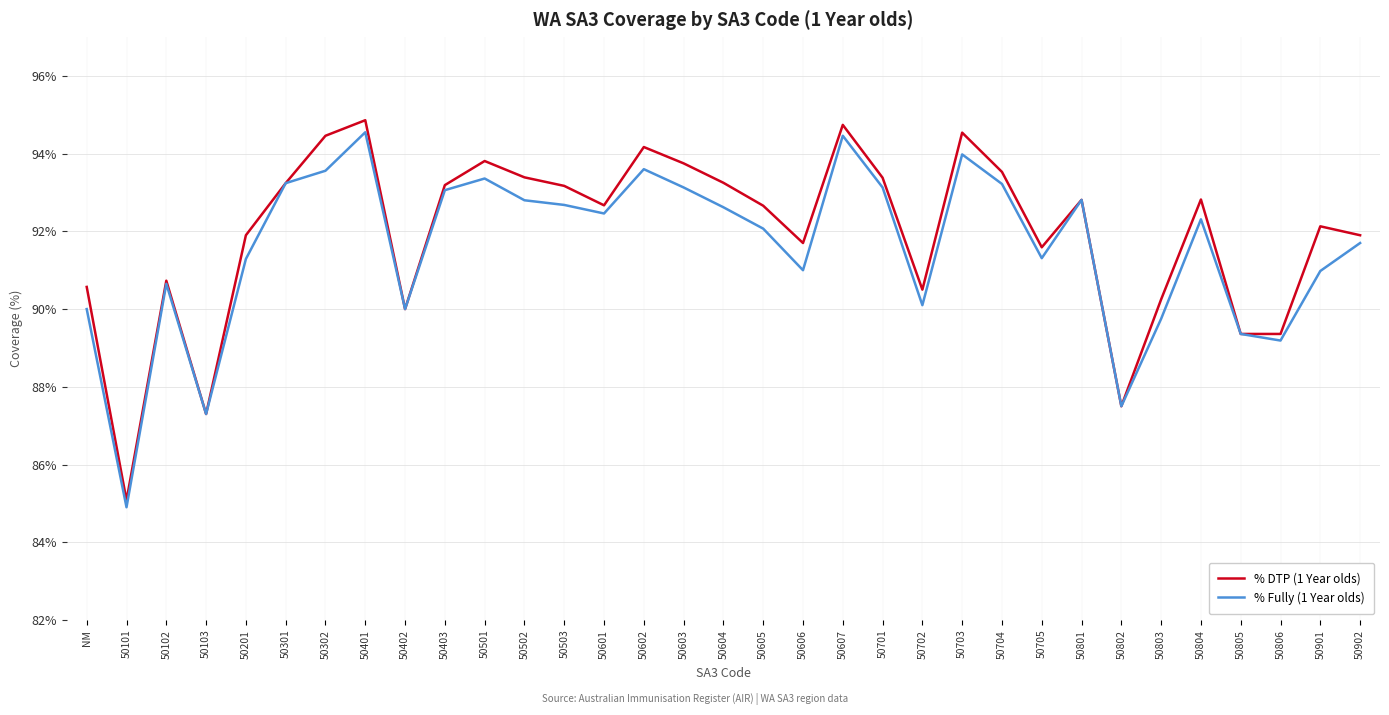

At which label does % Fully (1 Year olds) reach its minimum?

50101